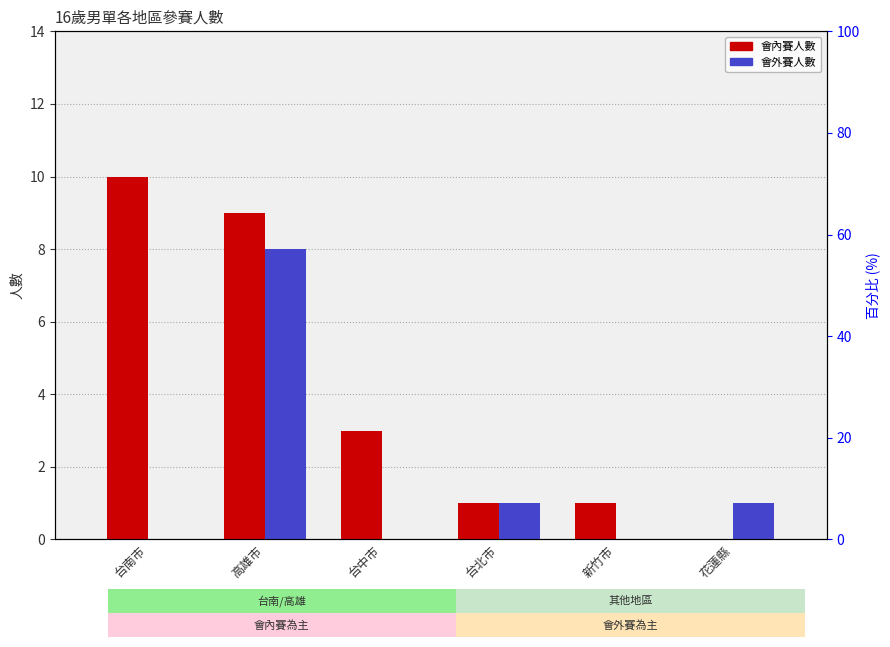

How many positive values does the 會外賽人數 series have?

3